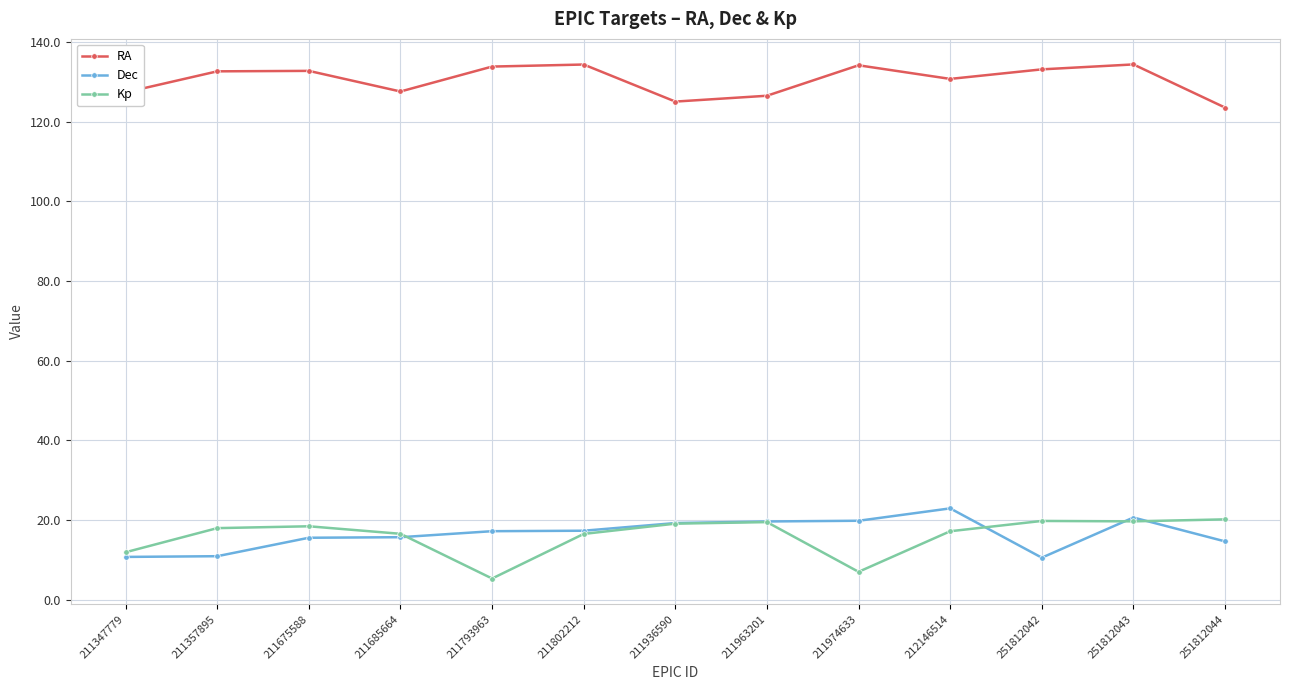

What is the smallest value displayed?

5.4